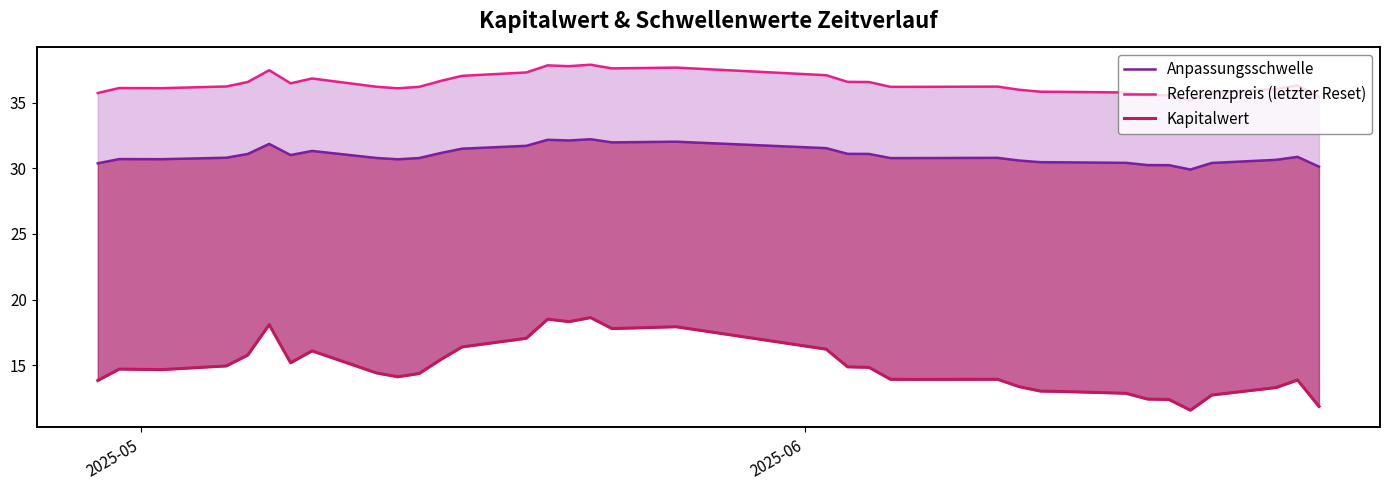

What is the value of the Referenzpreis (letzter Reset) point at the 21st from the left?

36.6